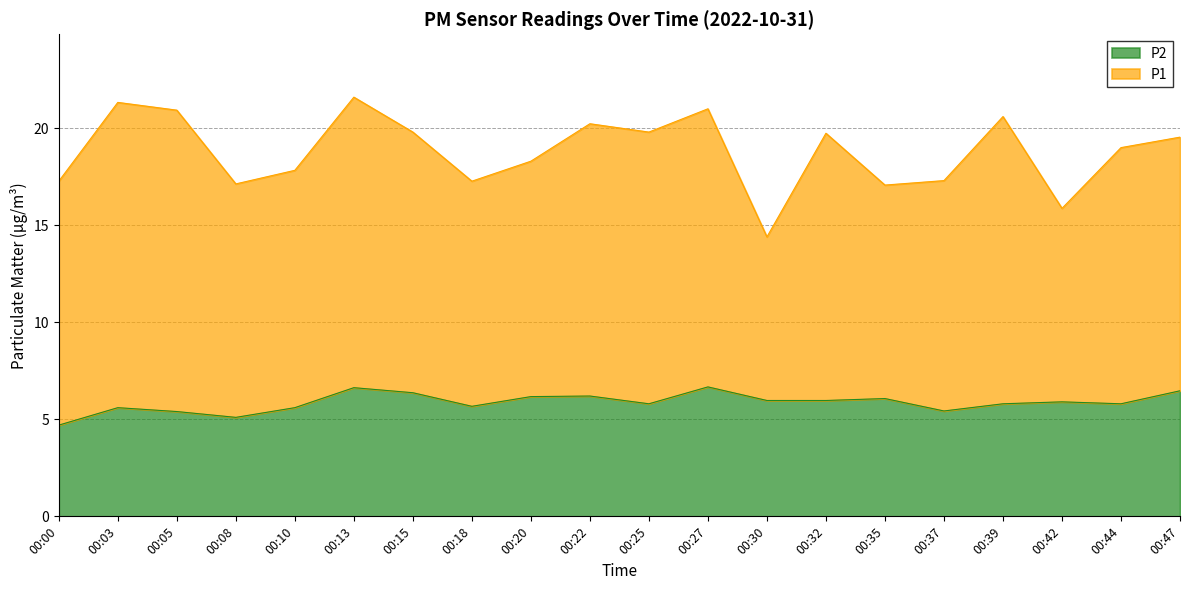

List the labels in order of value, smallest first.

00:00, 00:08, 00:05, 00:37, 00:03, 00:10, 00:18, 00:25, 00:39, 00:44, 00:42, 00:30, 00:32, 00:35, 00:20, 00:22, 00:15, 00:47, 00:13, 00:27